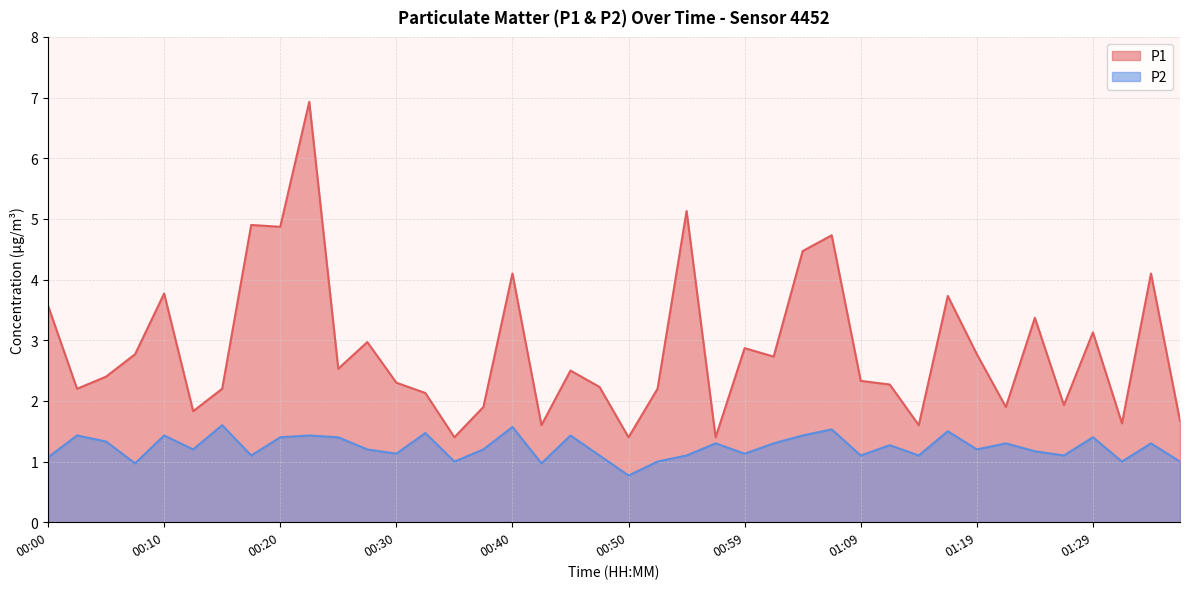

Between 01:04 and 01:24, which series saw the biggest shift?

P1